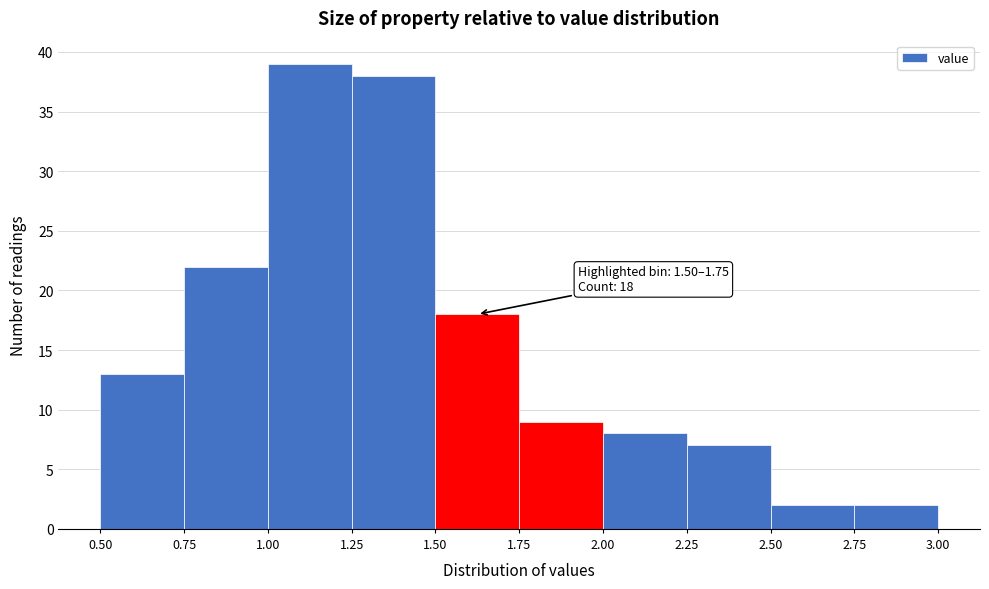

Over which range of the x-axis is the bar tallest?

1.00 to 1.25